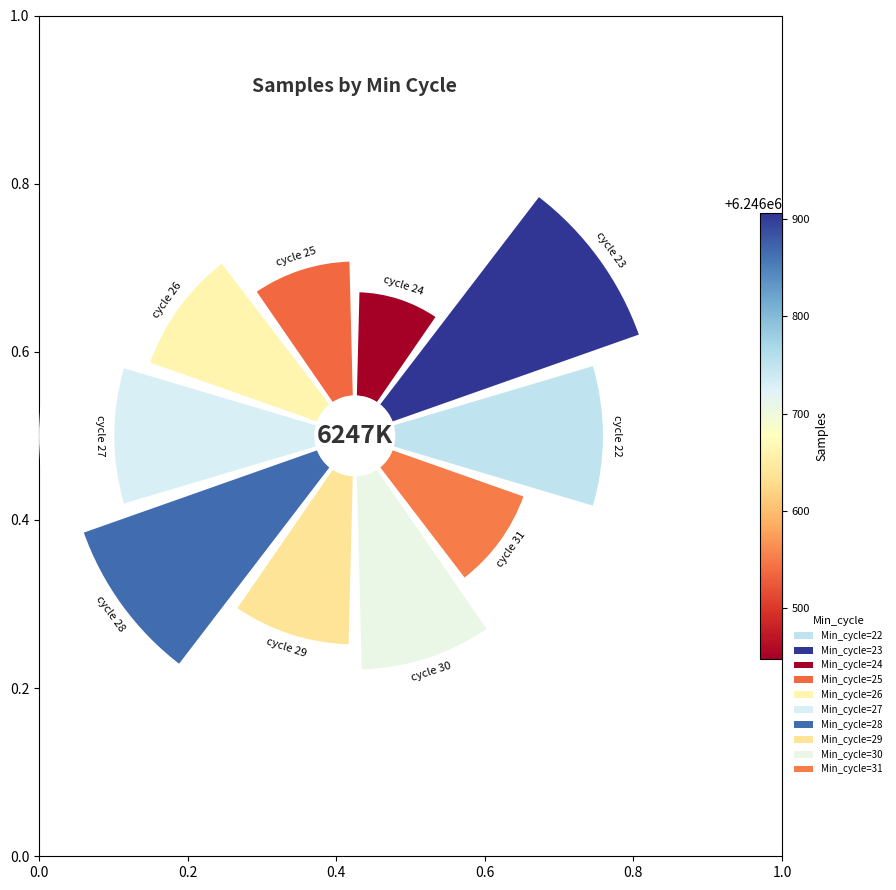

True or false: 26 accounts for 19% of the total.

False